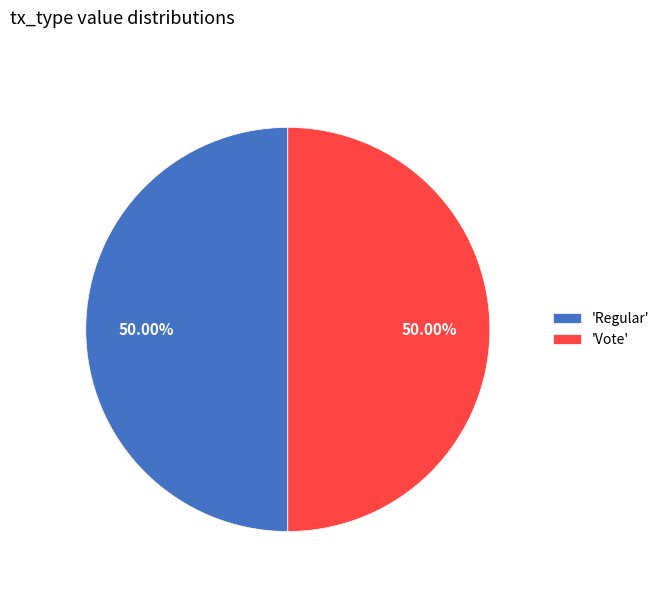

To the nearest percent, what is the difference between the largest and smallest slice percentages?

0%